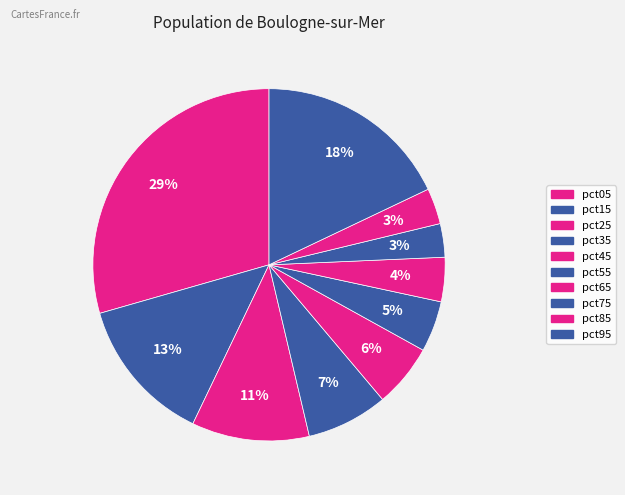

To the nearest percent, what percentage of the pie is pct15?

13%